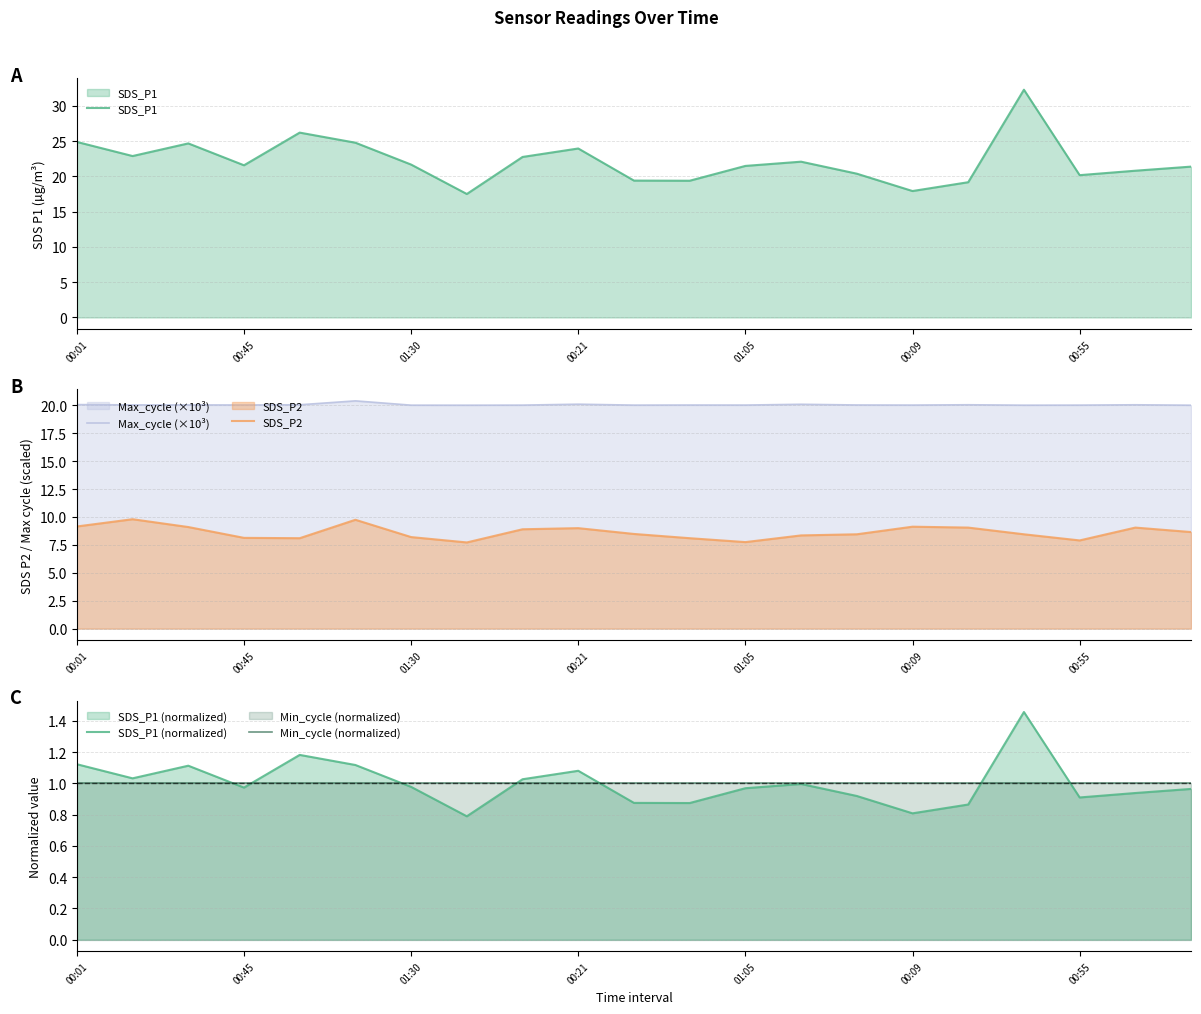

True or false: SDS_P1 has a value of 20.2 at 00:55.

True